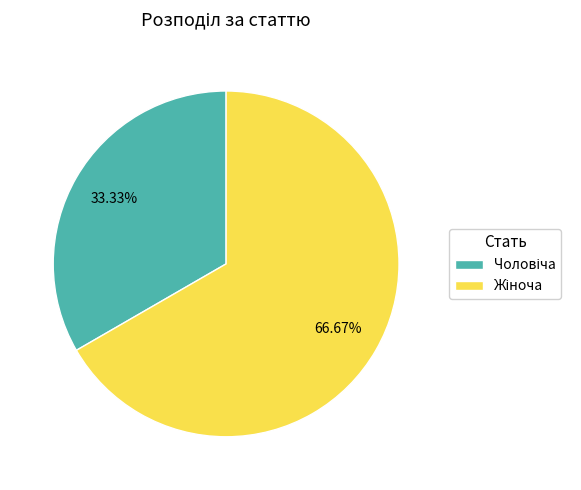

Is there any slice that represents more than half of the pie?

Yes